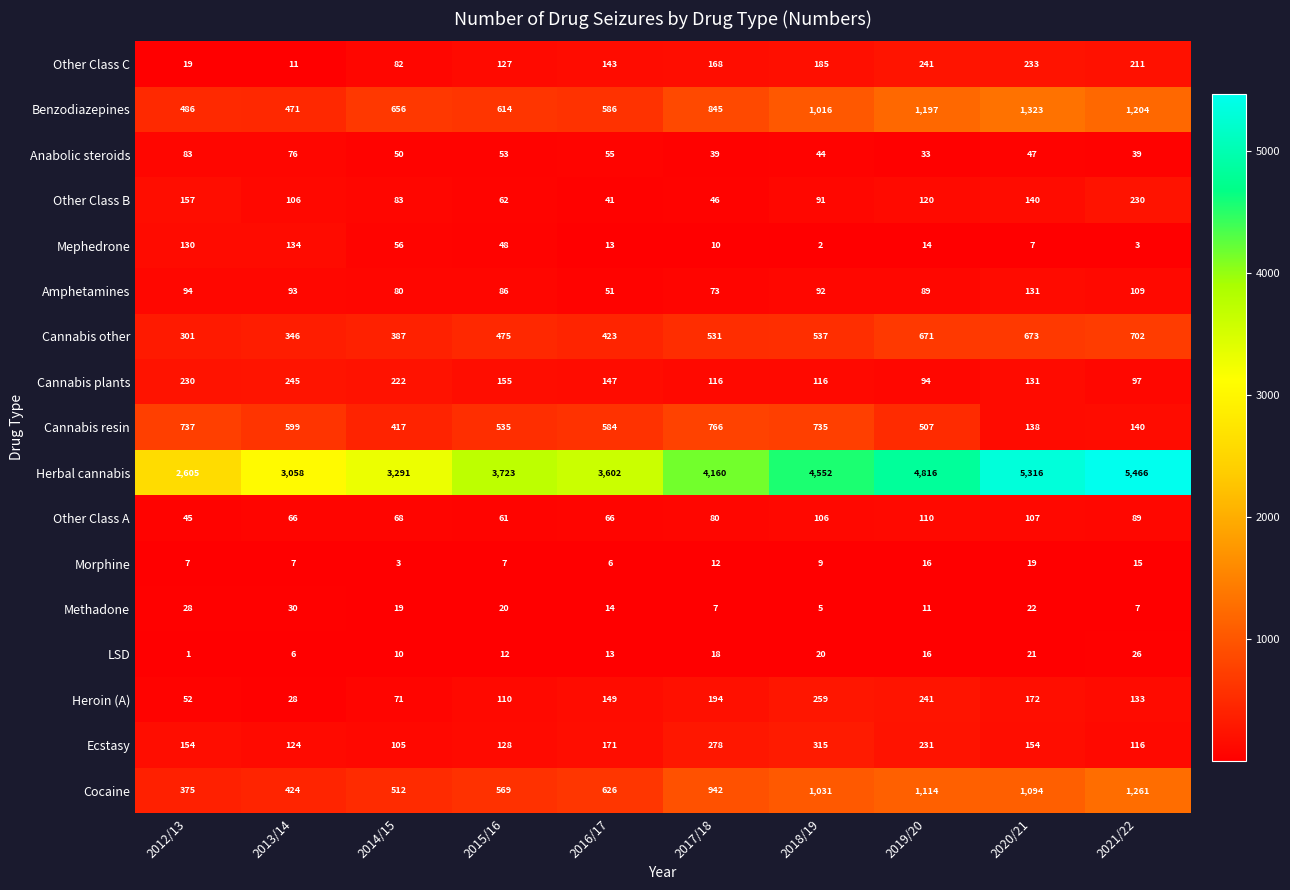

What is the approximate value of Anabolic steroids at 2016/17?

55